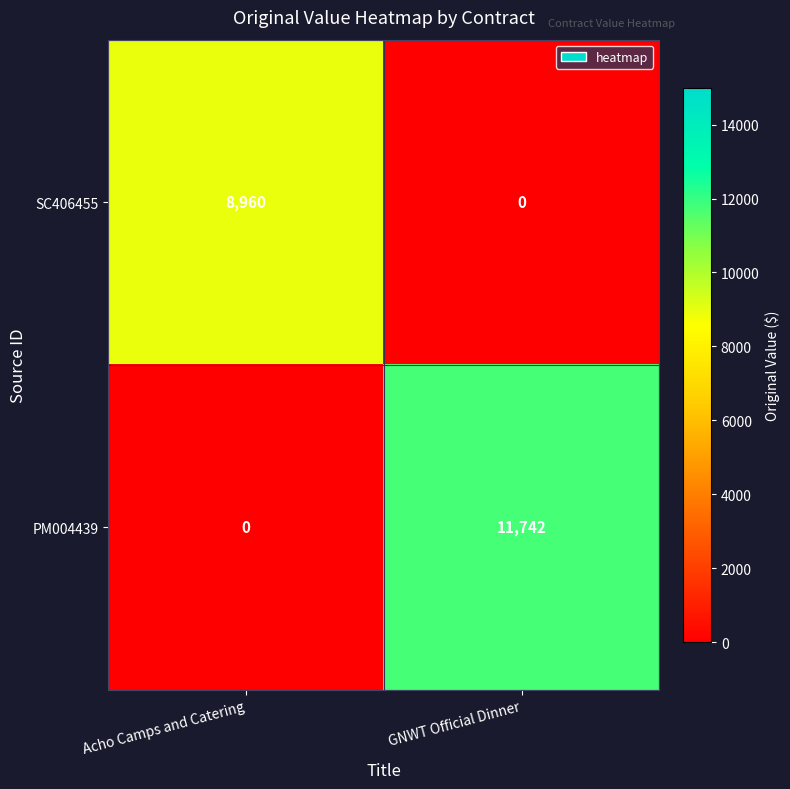

Reading left to right, what are all the values shown in this chart?

SC406455: 8960	0
PM004439: 0	11742